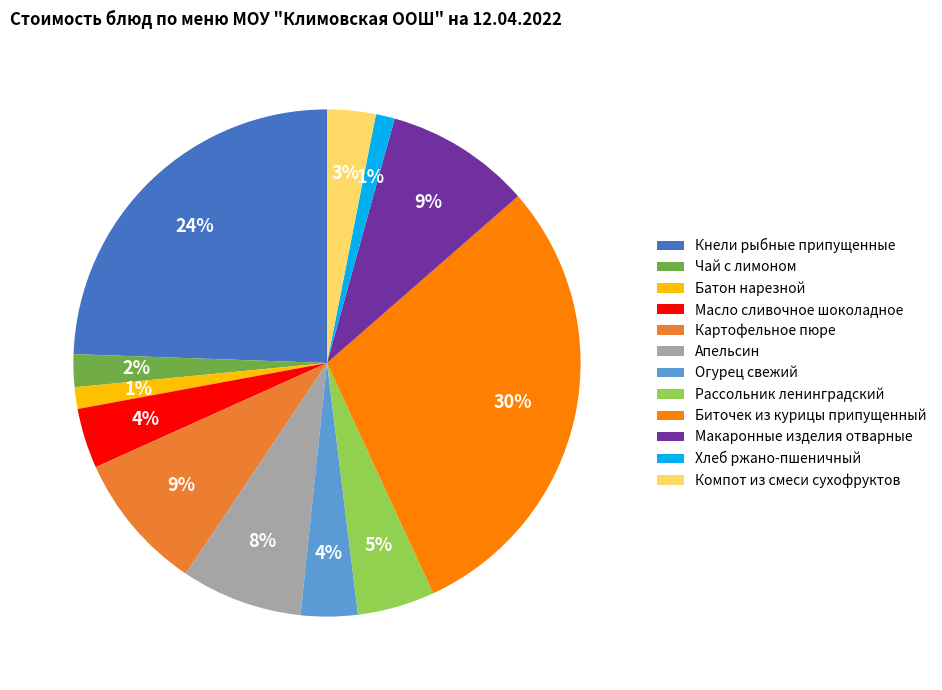

Is the sum of Огурец свежий and Масло сливочное шоколадное greater than half?

No